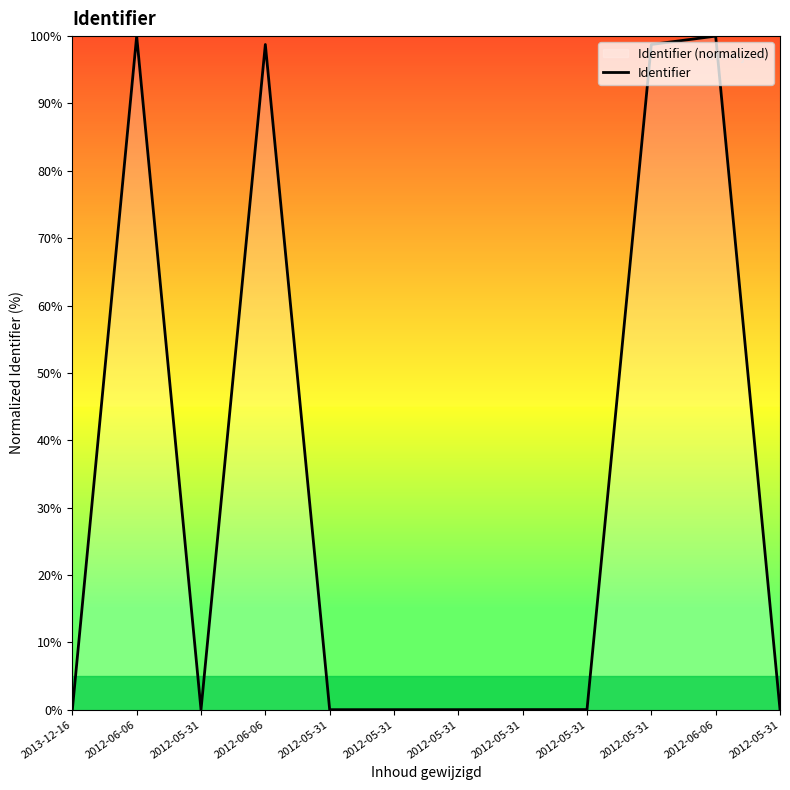

How many categories are shown in the chart?

12